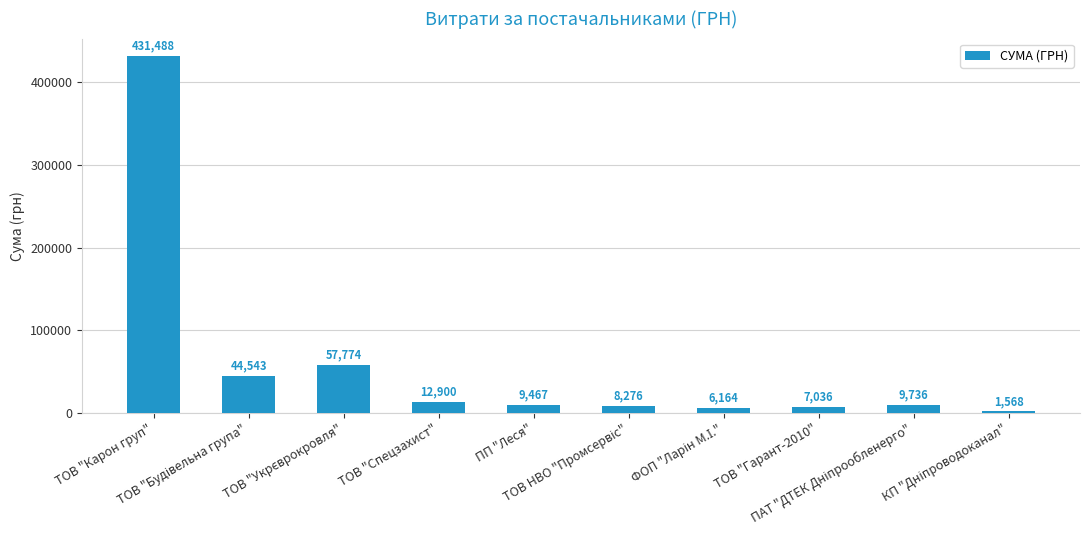

What is the minimum value shown in the chart?

1568.2